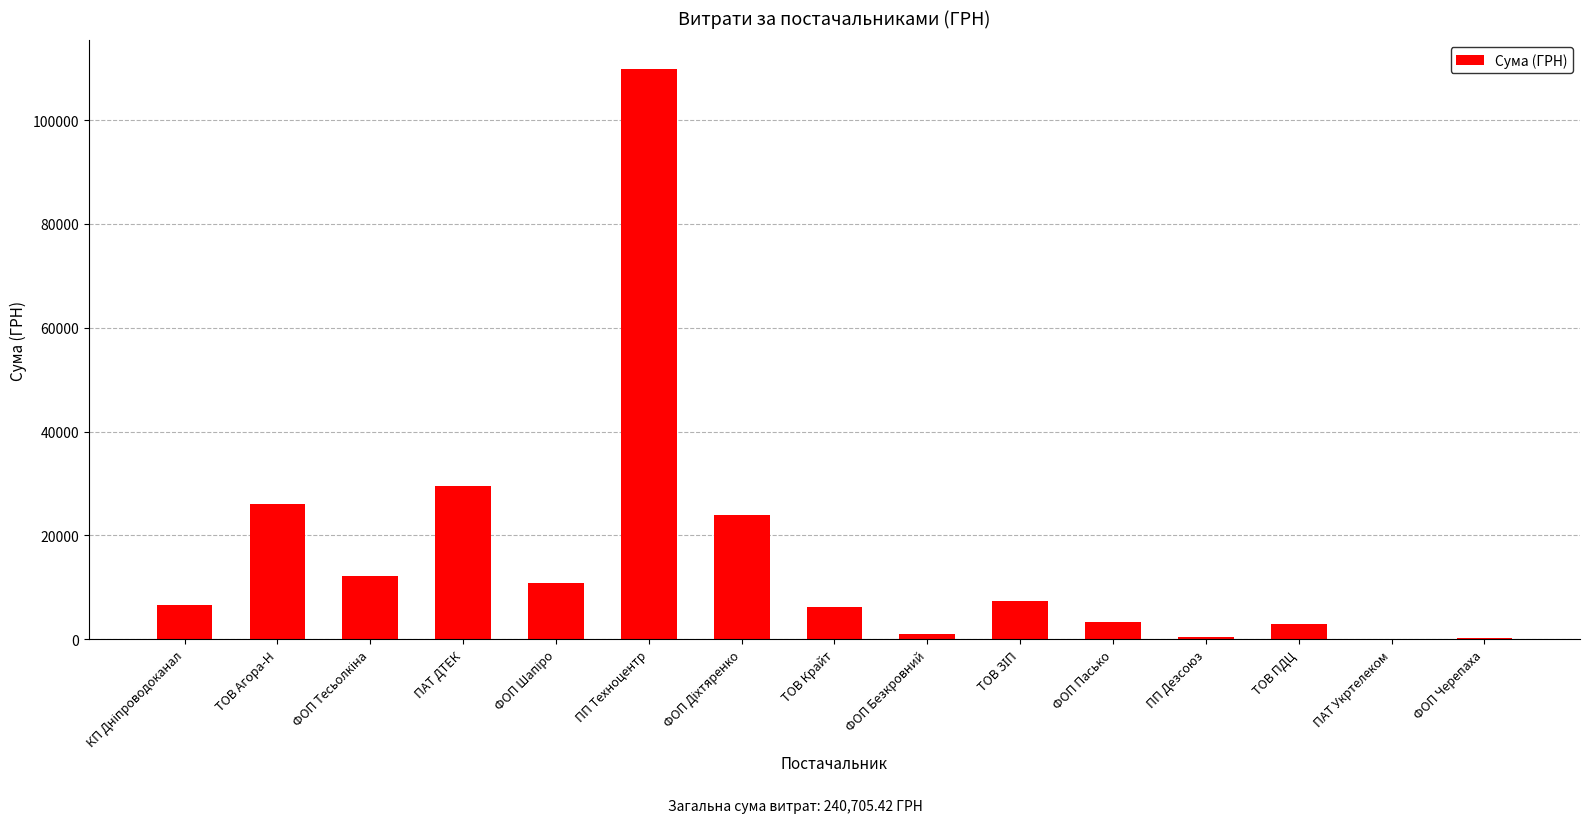

What is the sum of all values?

240705.4